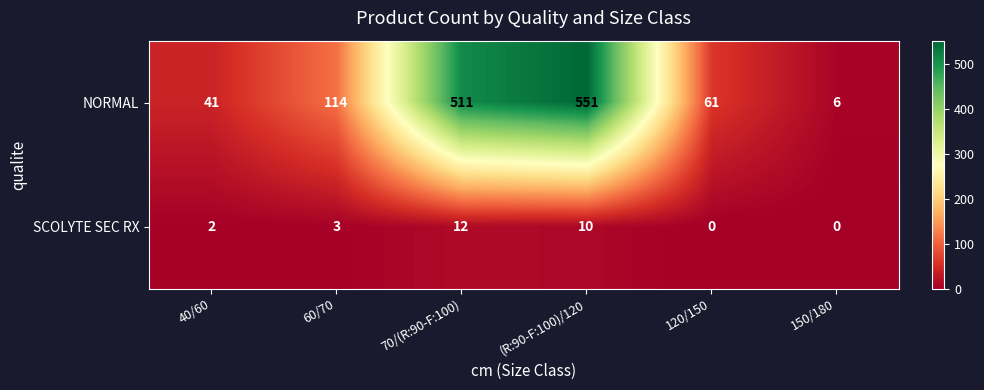

Which series has the largest range (max minus min)?

NORMAL